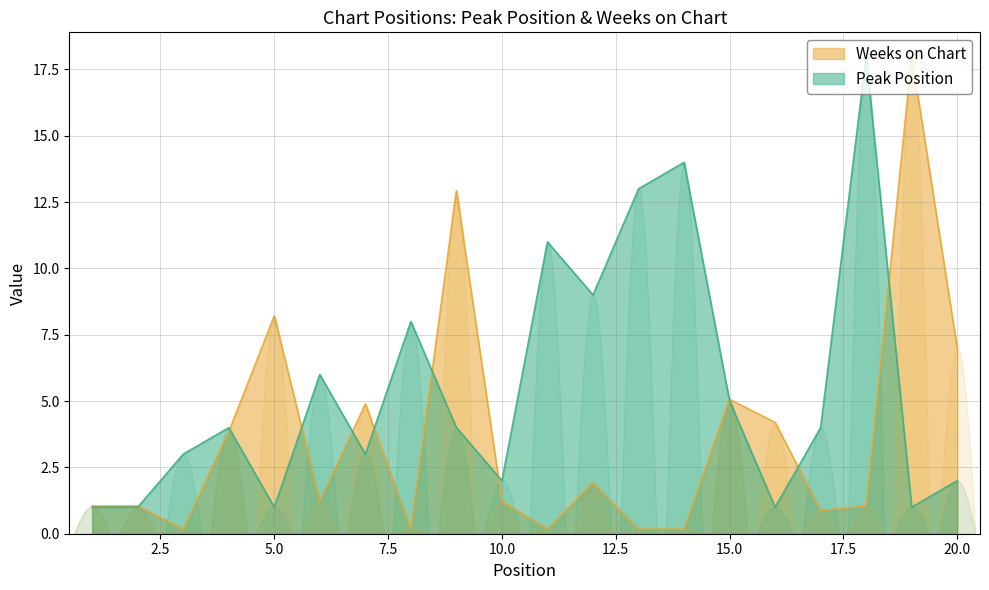

How many data points in Peak Position are less than 4?

9